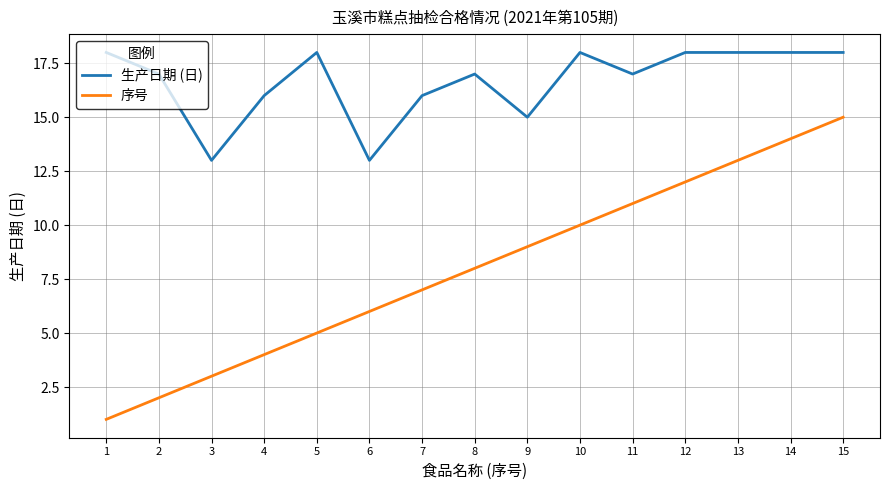

What is the difference between the maximum and minimum values in the 序号 series?

14